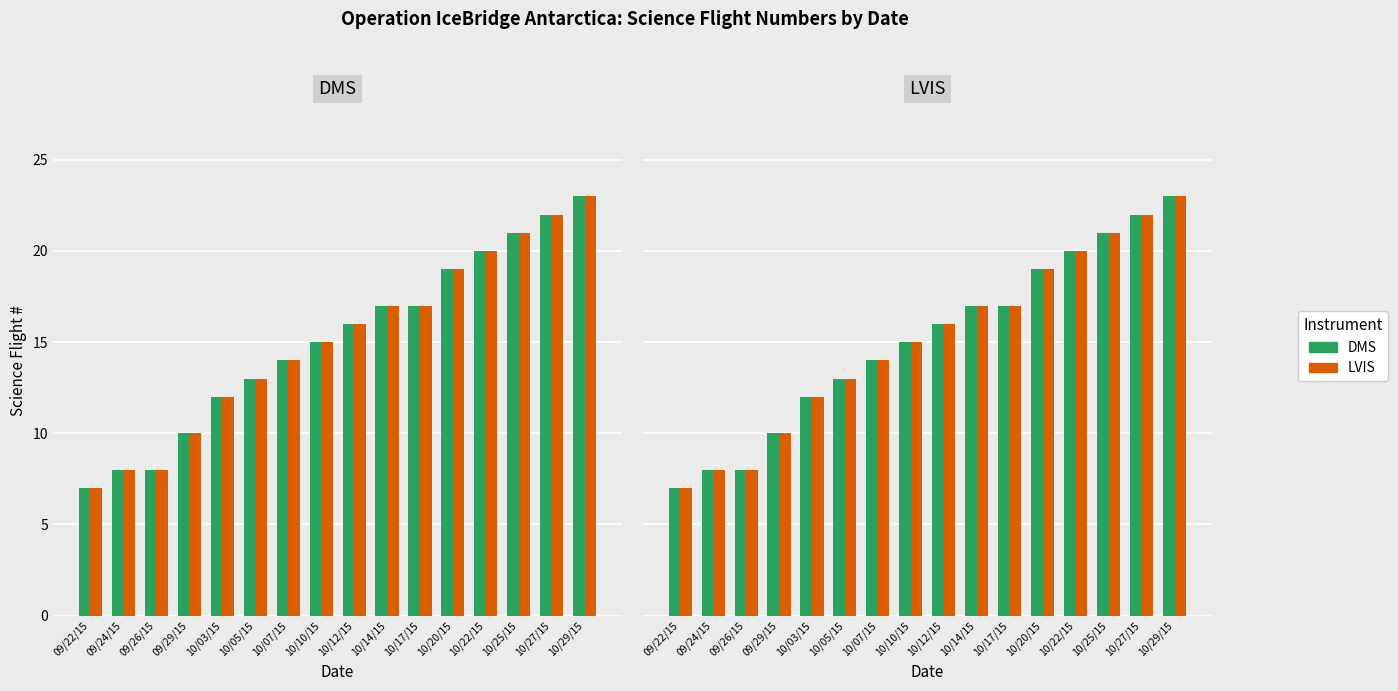

Which has a higher value, 09/24/15 or 10/17/15?

10/17/15